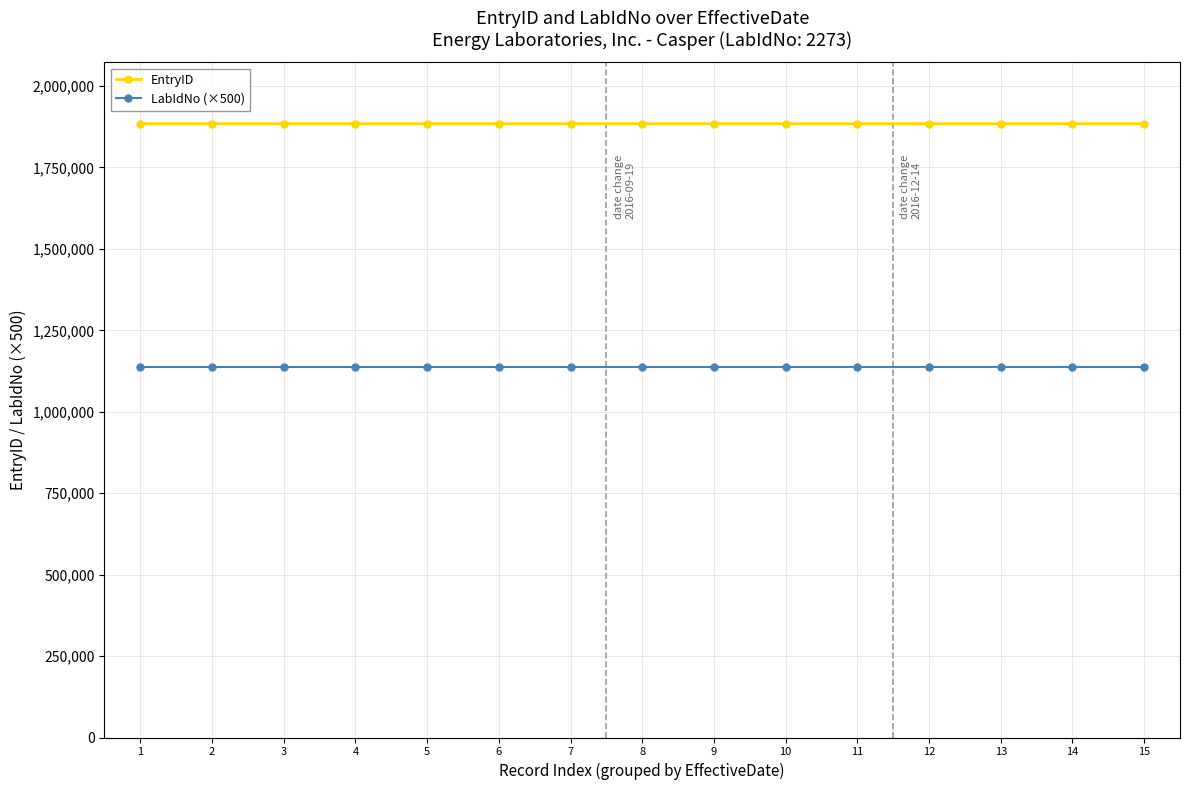

Rank the series by their maximum value, from lowest to highest.

LabIdNo (×500), EntryID